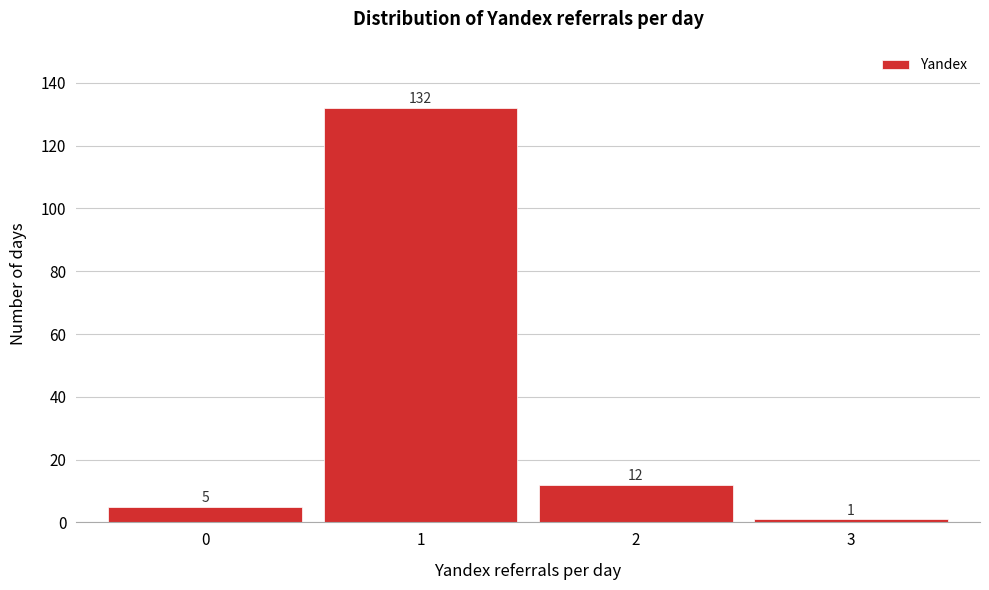

What is the height of the bar covering 2.5 to 3.5 on the x-axis?

1